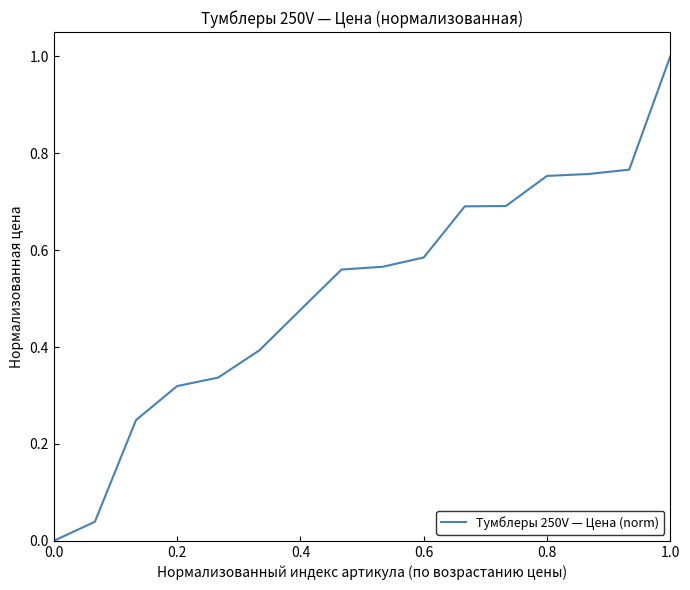

What is the difference between the maximum and minimum values?

1.0